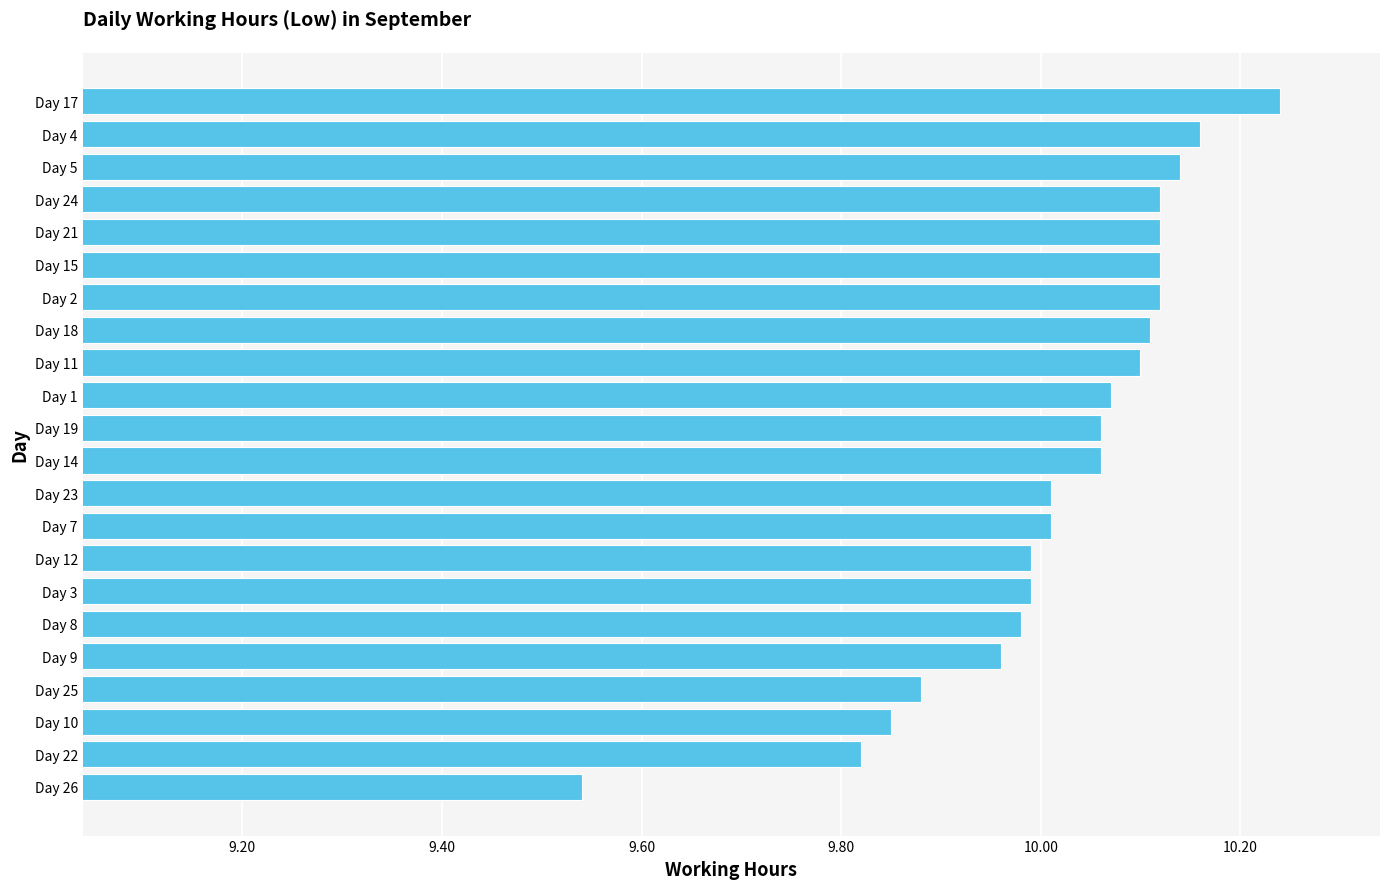

Which category has the highest value across all series?

Day 17